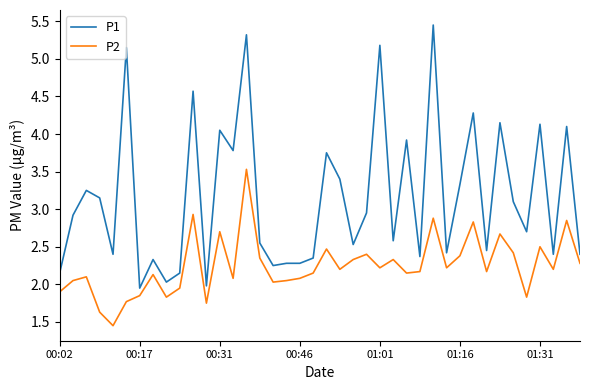

What is the difference between the maximum and minimum values in the P1 series?

3.5